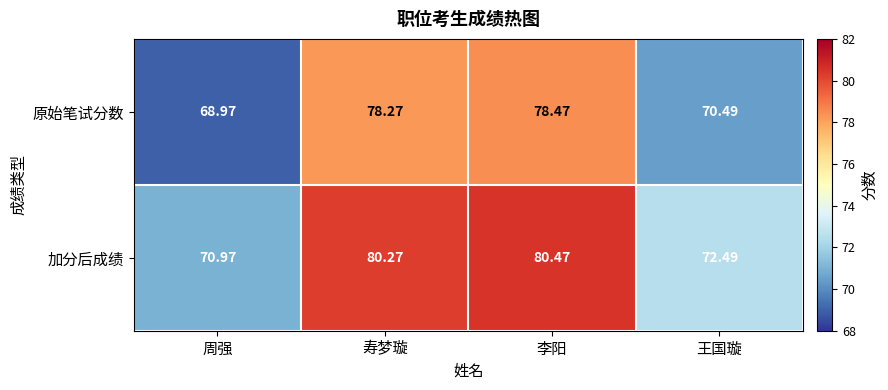

Which label corresponds to the smallest value in the chart?

周强